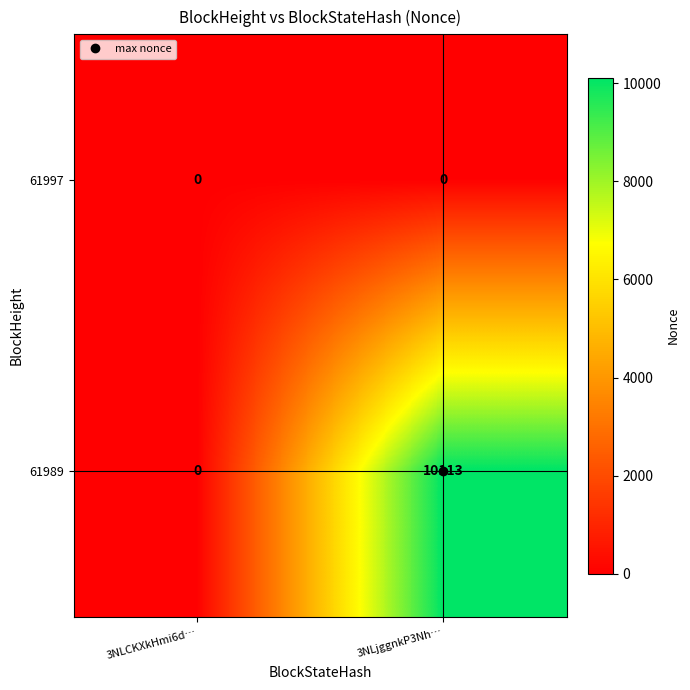

At which label is 61989 closest to 5056?

3NLCKXkHmi6d…